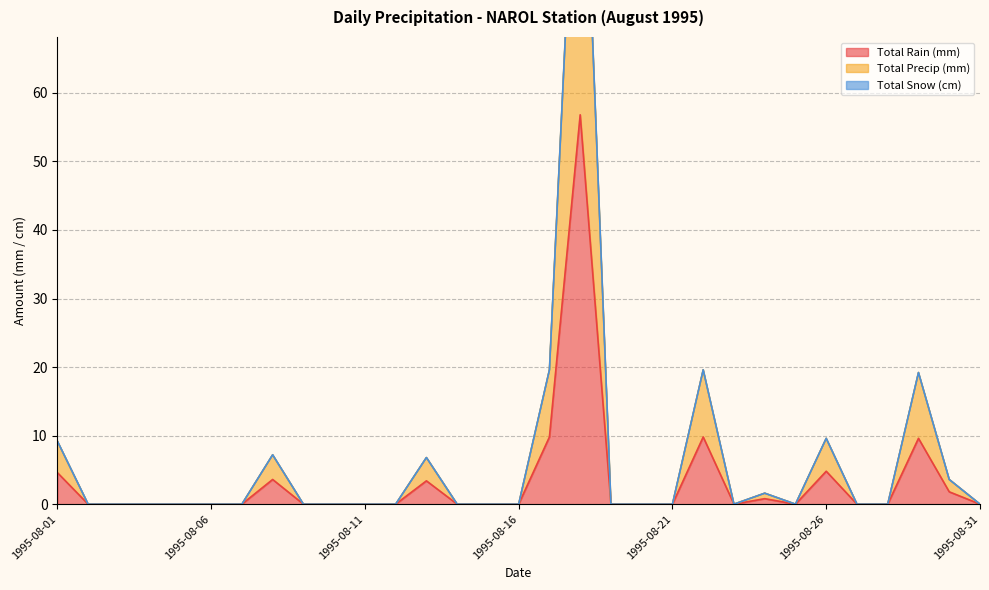

Is it true that Total Rain (mm) equals 6.4 at 1995-08-17?

False